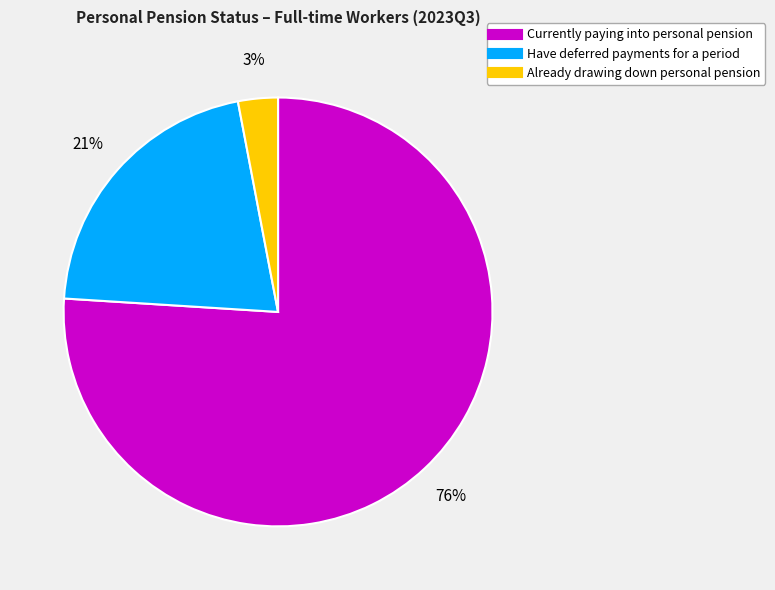

To the nearest percent, what is the difference between the Already drawing down personal pension and Have deferred payments for a period slice percentages?

18%